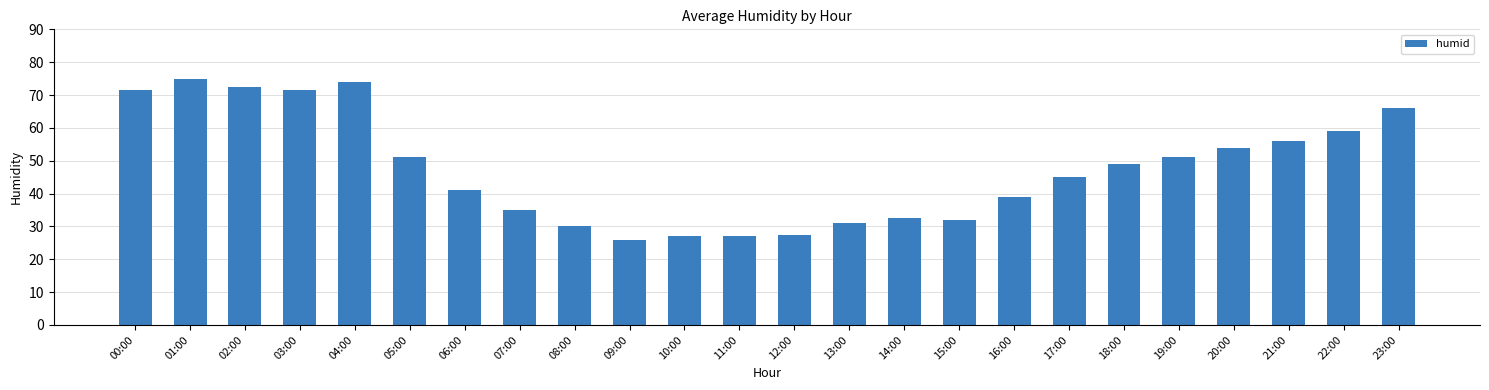

What is the label of the 5th bar from the left?

04:00